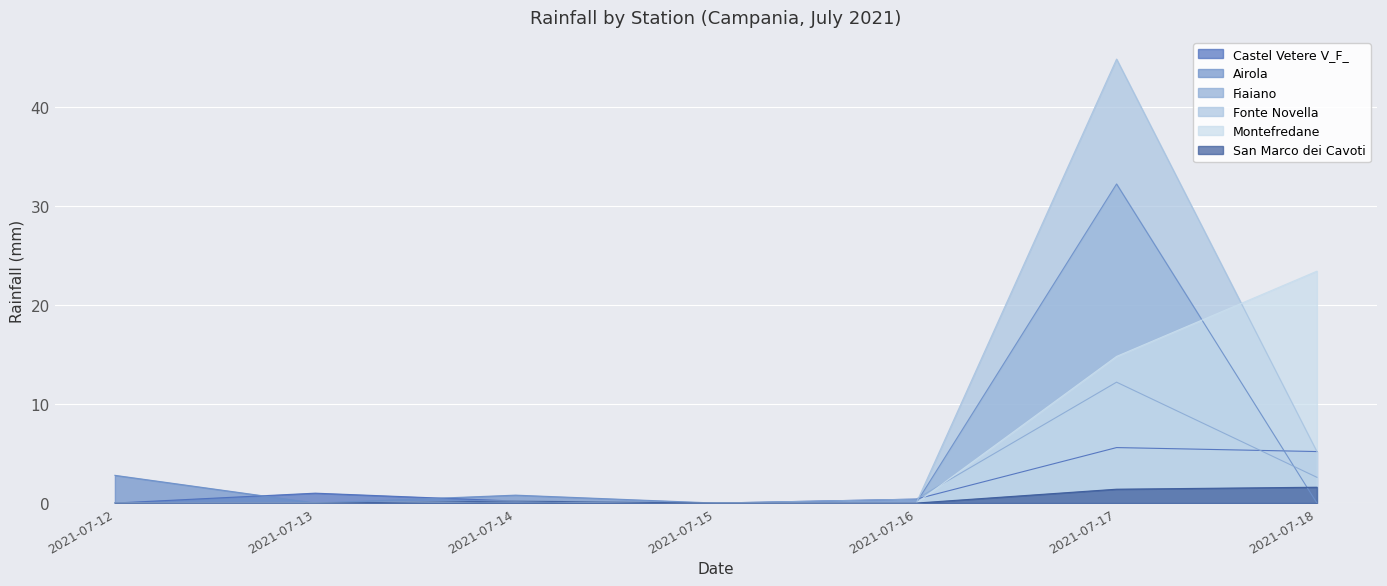

At which category is the sum across all series the highest?

2021-07-17